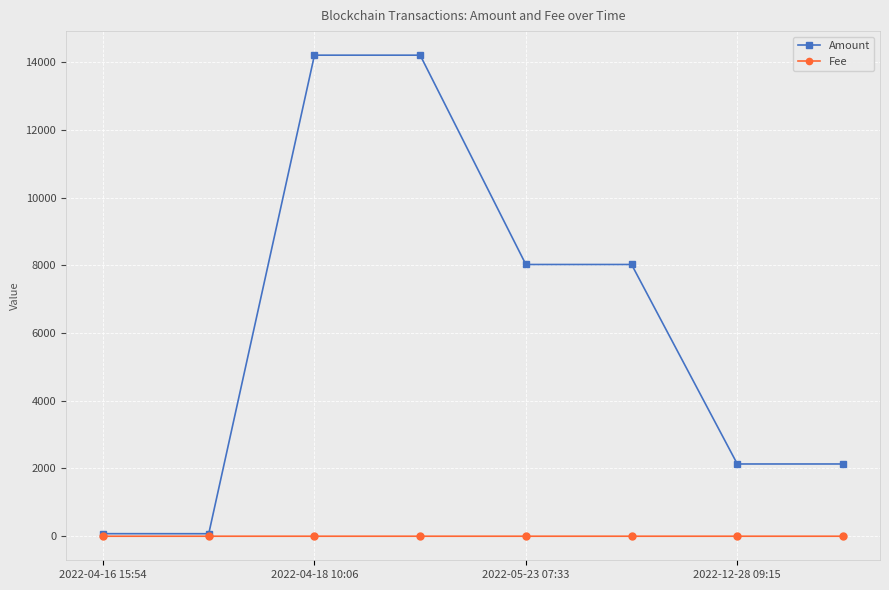

What is the average value of the Amount series?

6108.9